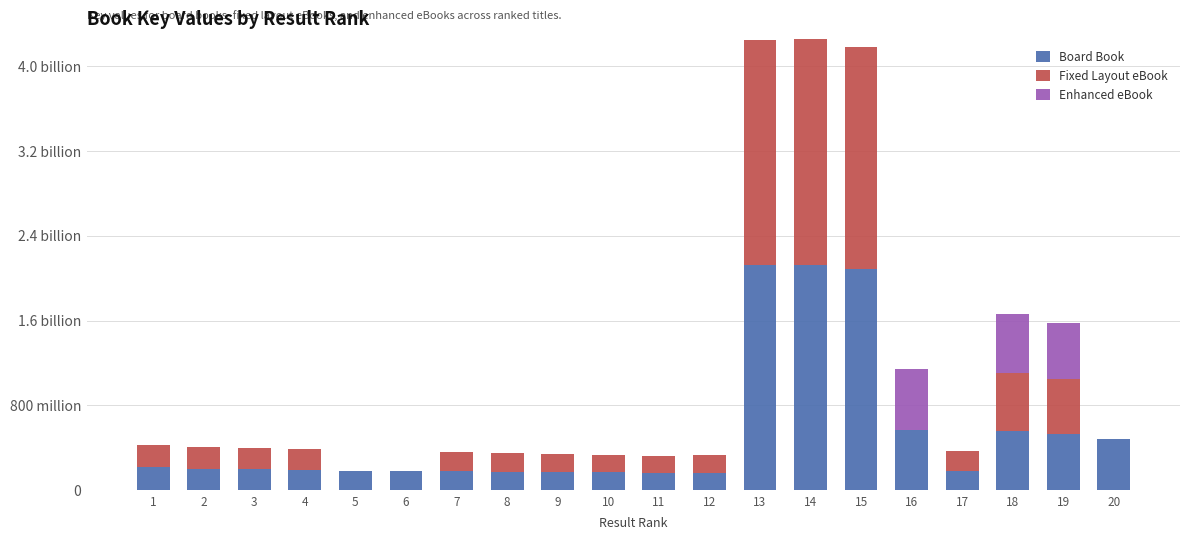

Are the bars grouped side by side (vs. stacked)?

No